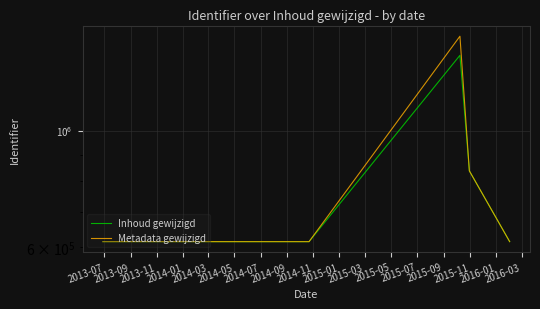

True or false: Metadata gewijzigd has more than 0 interior local peaks.

True